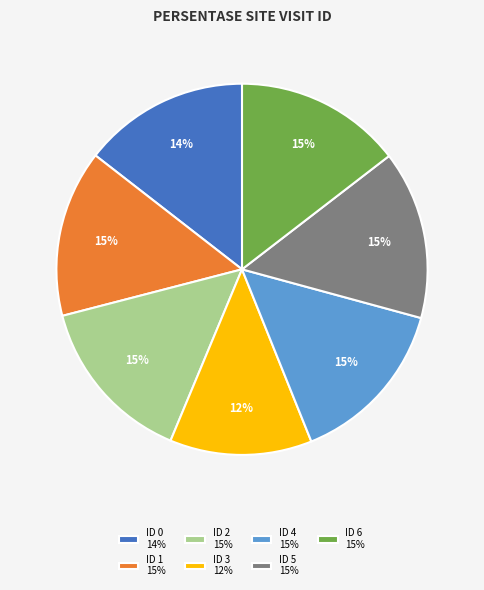

Does ID 1 account for over 50% of the chart?

No